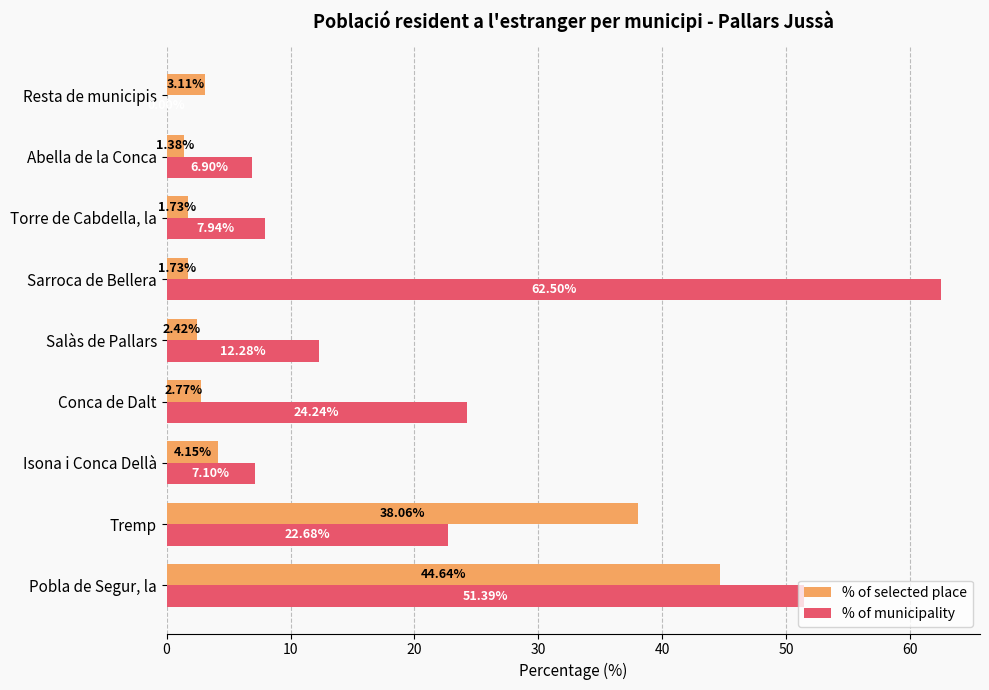

Which series has the largest total across all categories?

% of municipality